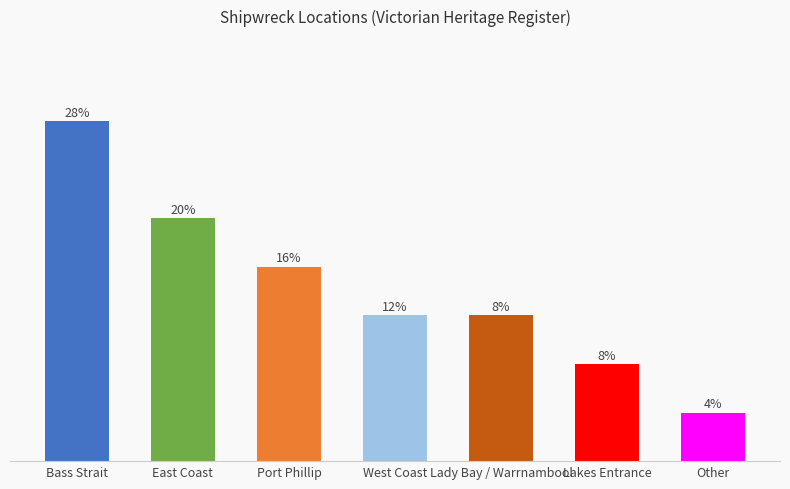

The chart shows a value of 11 at Bass Strait. True or false?

False